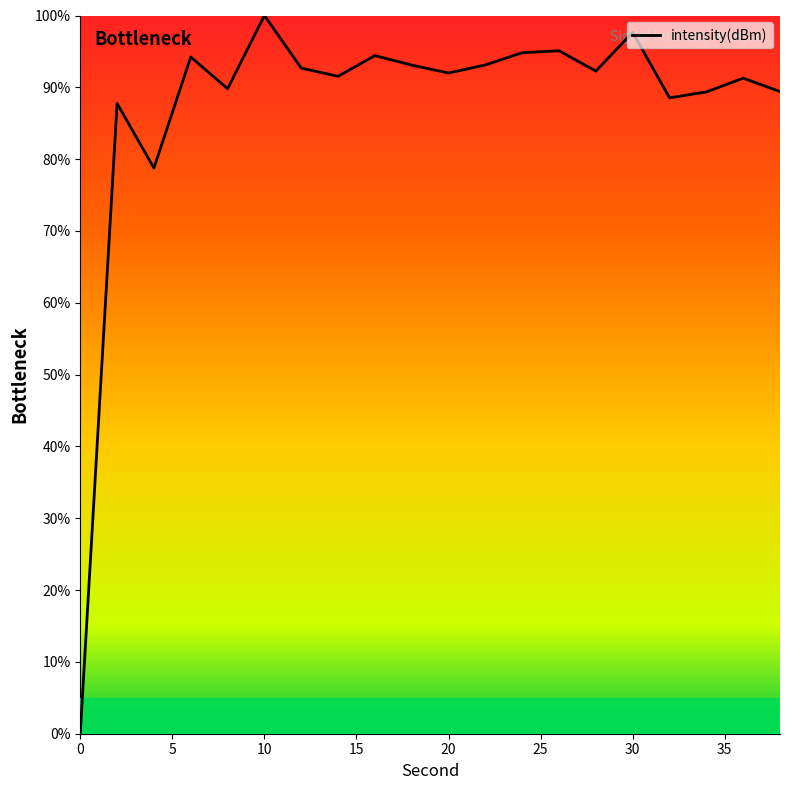

What is the sum of all values?

1745.8